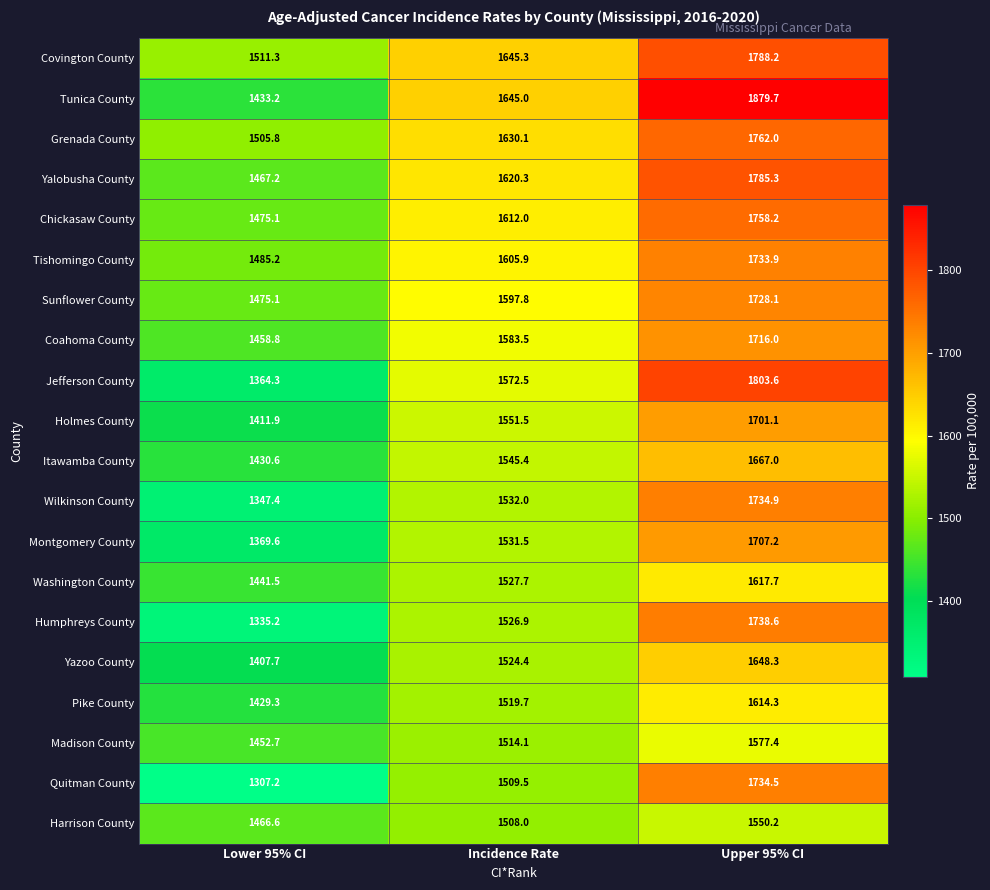

What is the difference between the second highest and minimum values in the Quitman County series?

202.3